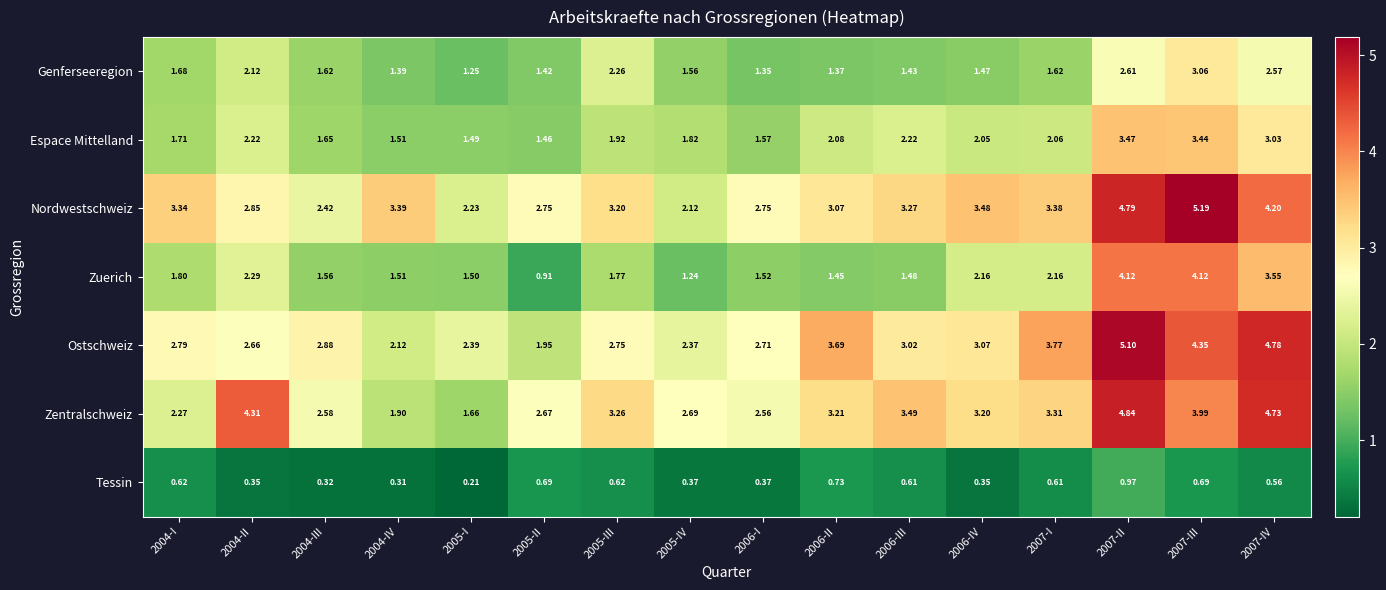

Which series changed the most between 2004-II and 2006-III?

Zentralschweiz